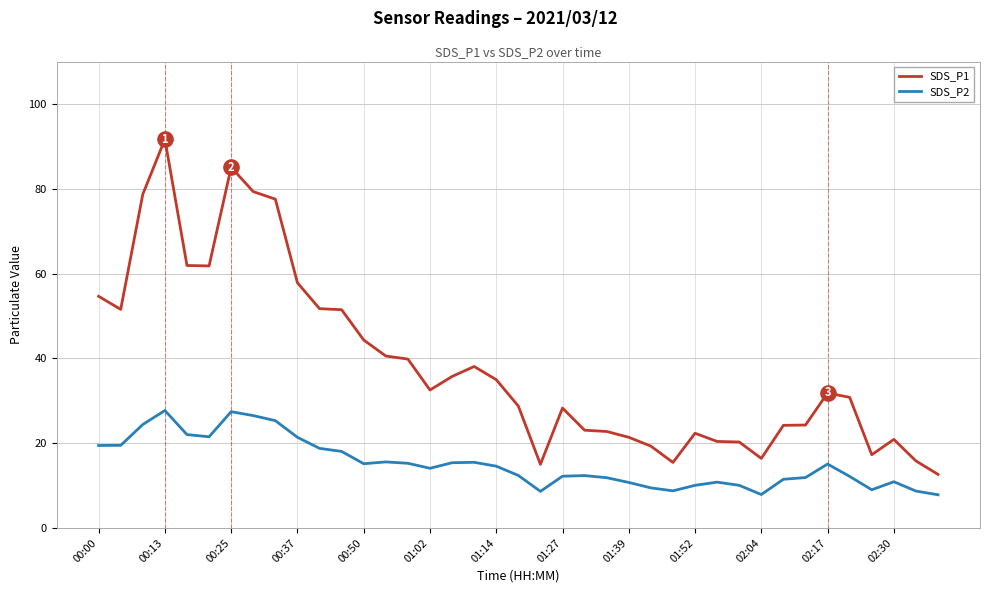

Which series has the largest total across all categories?

SDS_P1